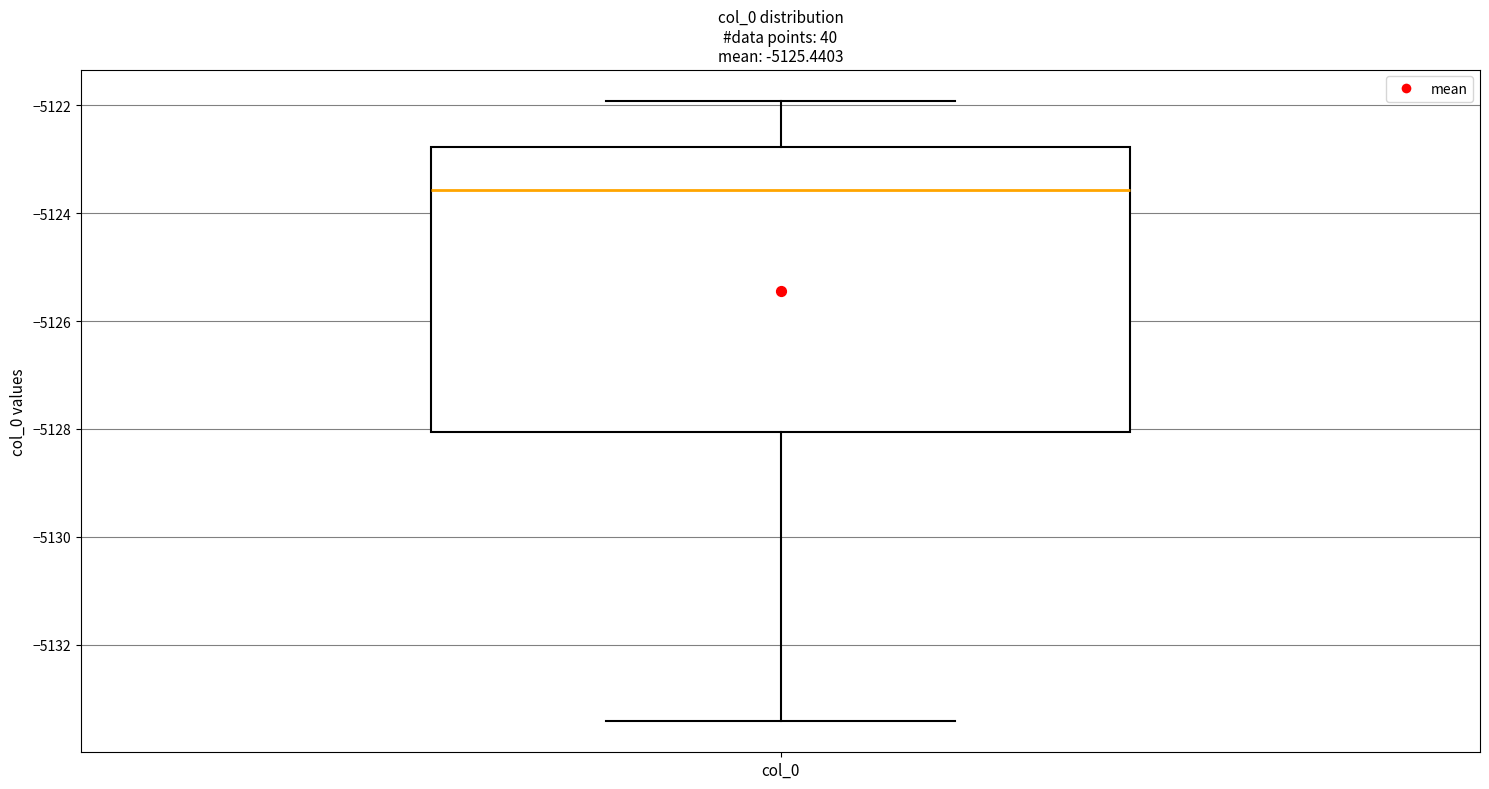

Read this box plot against the y-axis: the position of the median line, the range covered by the box, and the ends of both whiskers. The values are not printed on the chart, so give them approximately, as read against the axis.

median -5123.6, box -5128.0 to -5122.8, whiskers -5133.4 to -5122.0